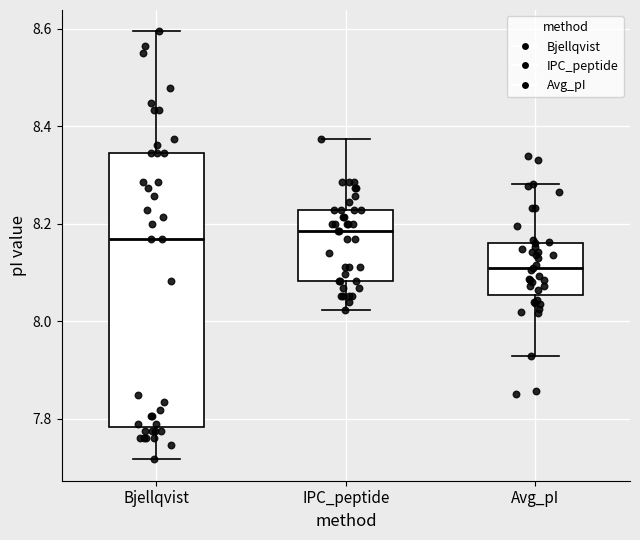

Reading left to right, transcribe this box plot: for each box, give where its median line is, the range the box spans, and where its two whiskers end, as read against the y-axis. The values are not printed on the chart, so give them approximately, as read against the axis.

Bjellqvist: median 8.18, box 7.78 to 8.34, whiskers 7.72 to 8.60
IPC_peptide: median 8.18, box 8.08 to 8.22, whiskers 8.02 to 8.38
Avg_pI: median 8.12, box 8.06 to 8.16, whiskers 7.94 to 8.28